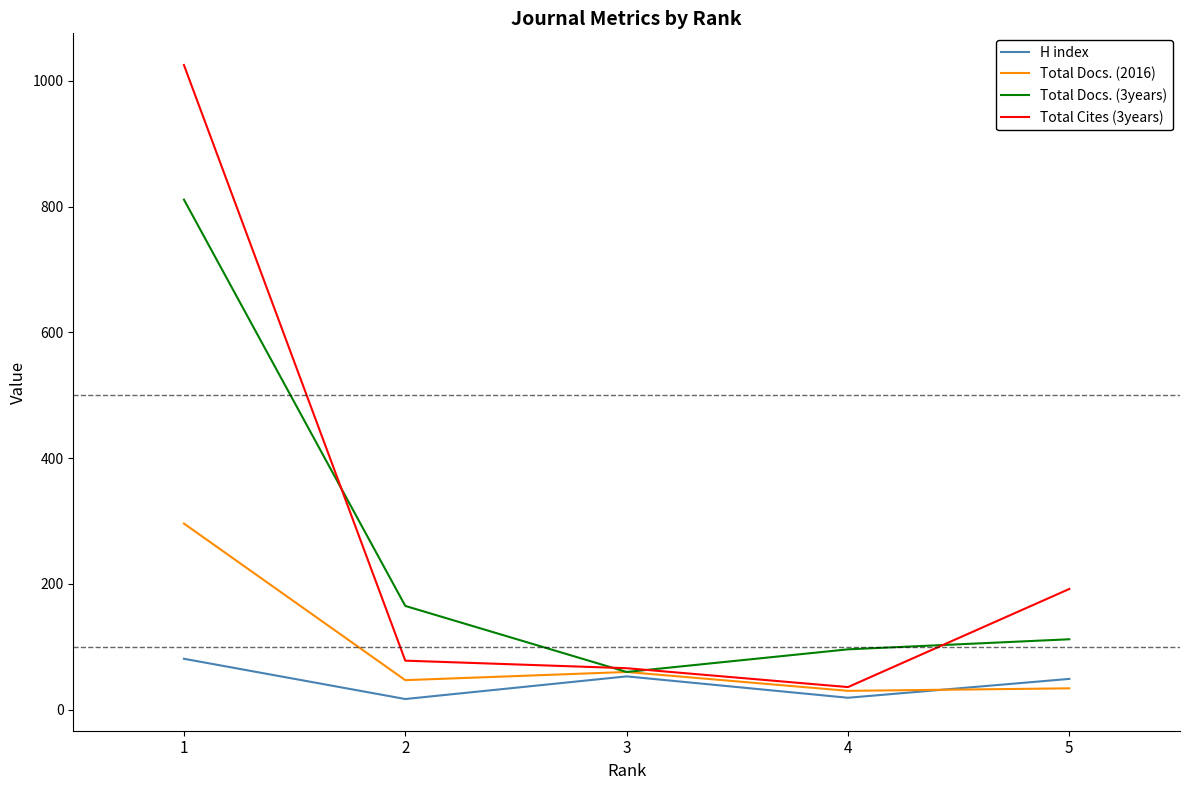

What is the difference between the highest and lowest values at 2?

148